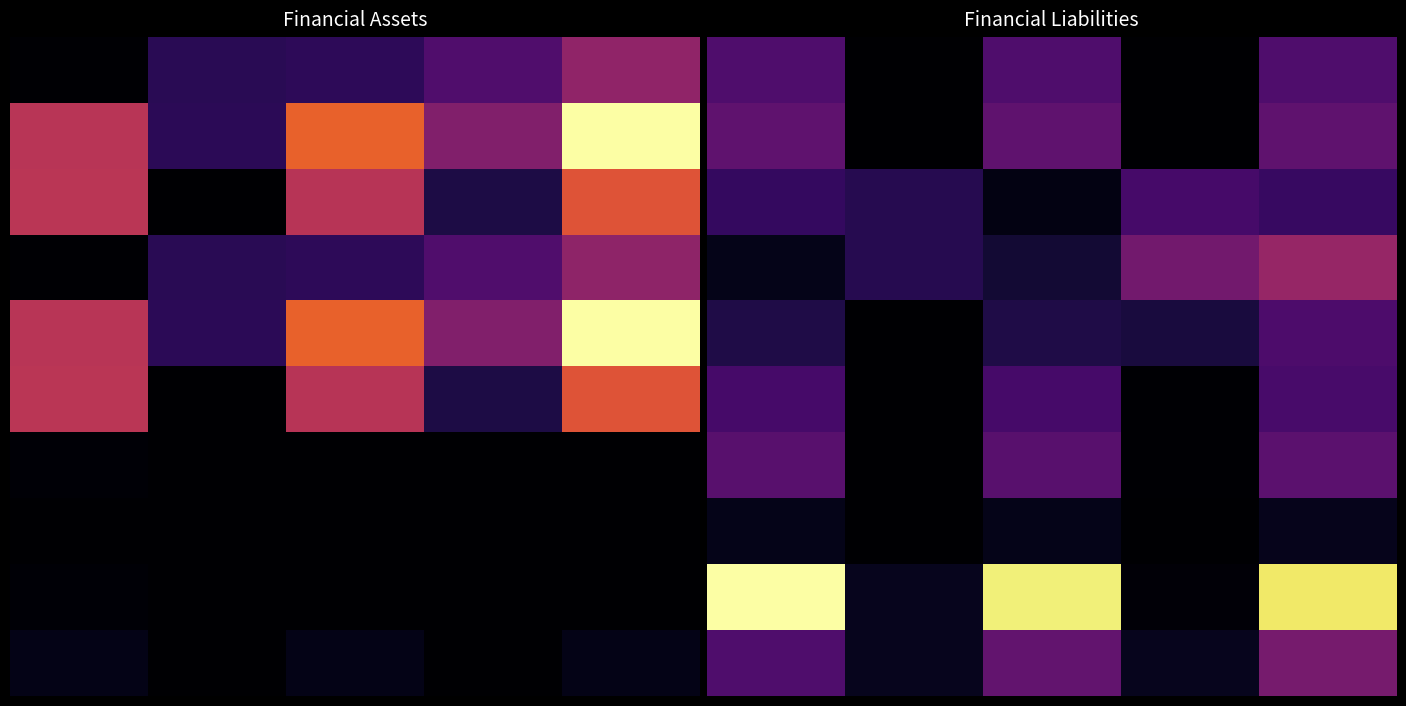

At which category is the sum across all series the highest?

4